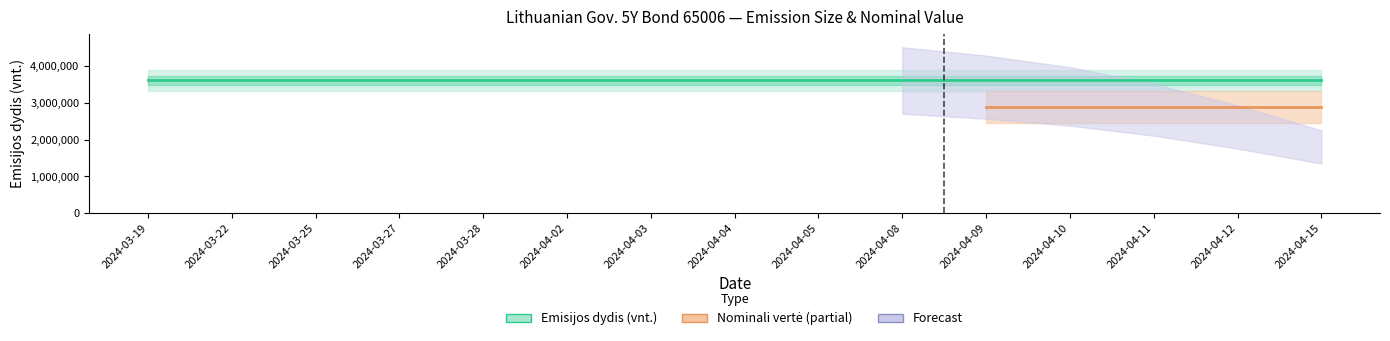

What is the average value of the Emisijos dydis (vnt.) series?

3600000